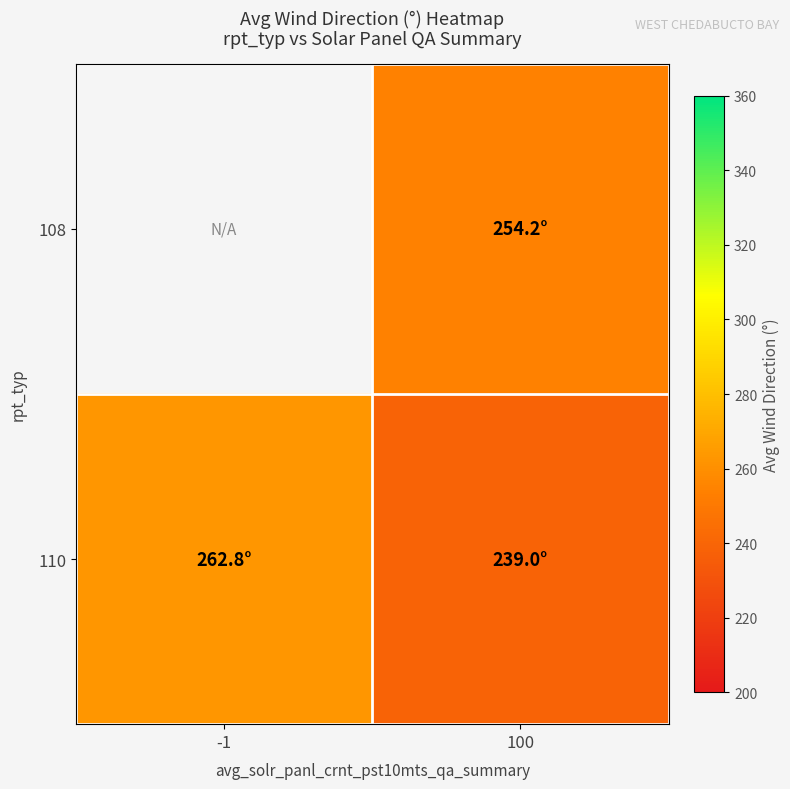

Which category has the lowest value in the 110 series?

100